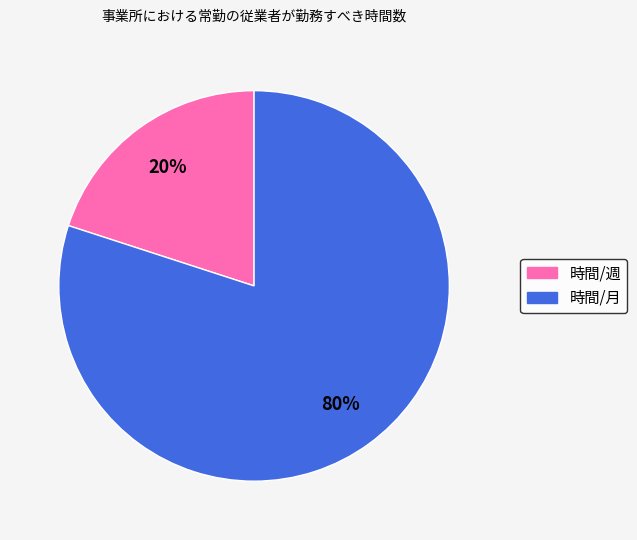

Rank the categories by value from lowest to highest.

時間/週, 時間/月